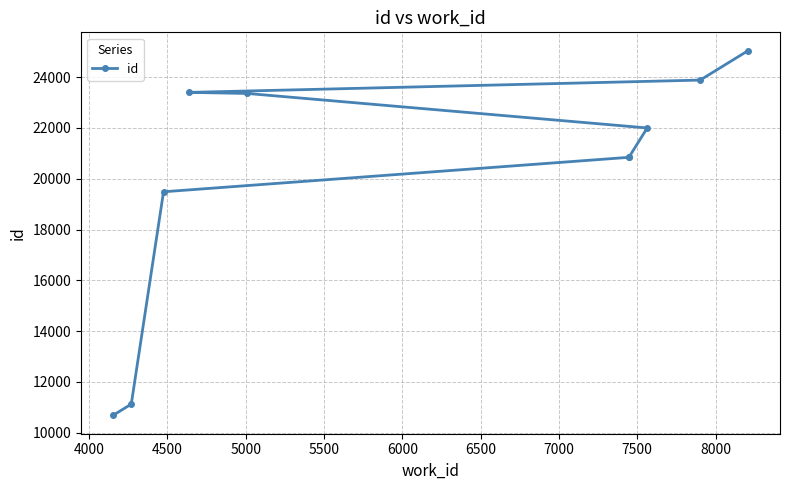

How many data points are above 21999?

4